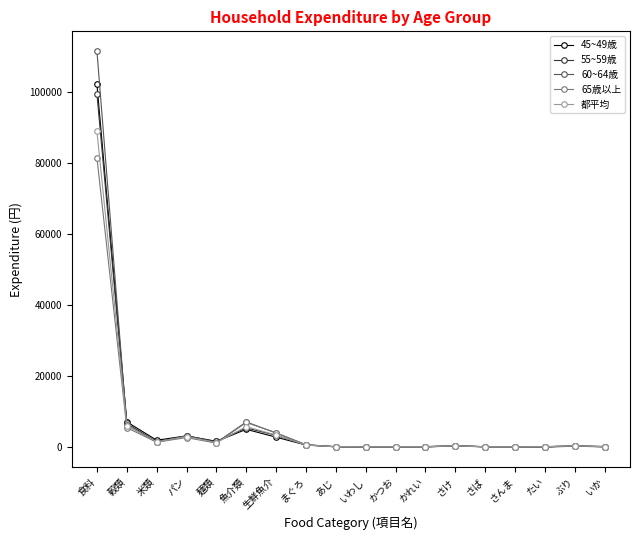

Does the chart display data point markers on the line(s)?

Yes